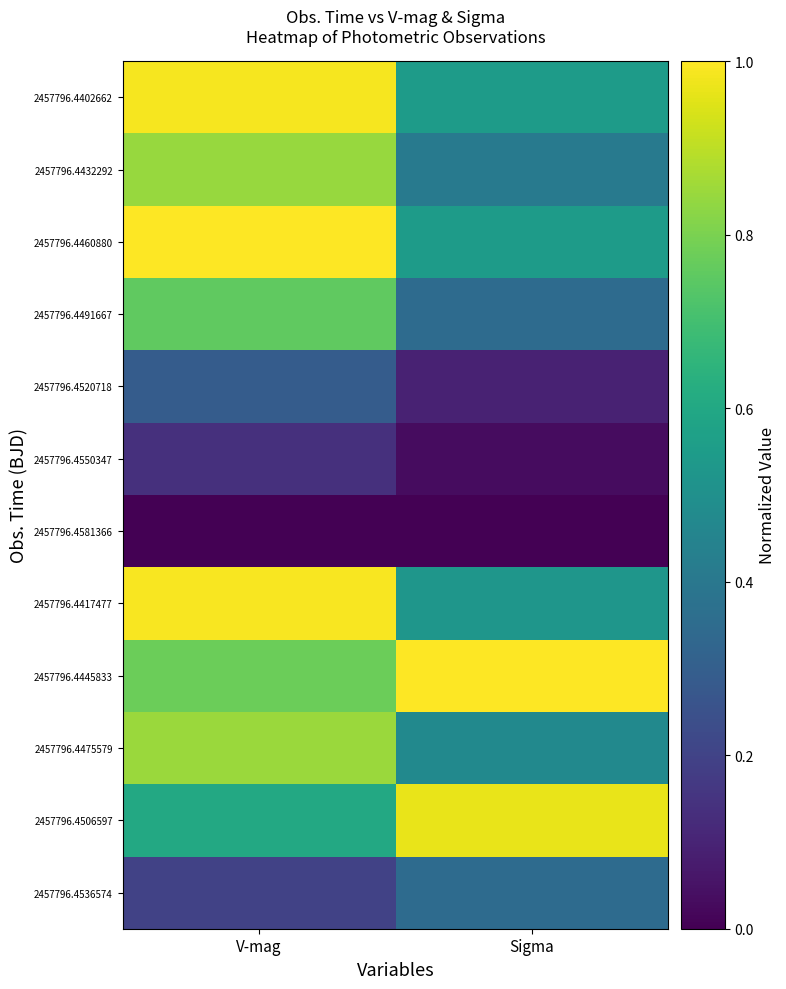

At how many categories does at least one series exceed 0?

2